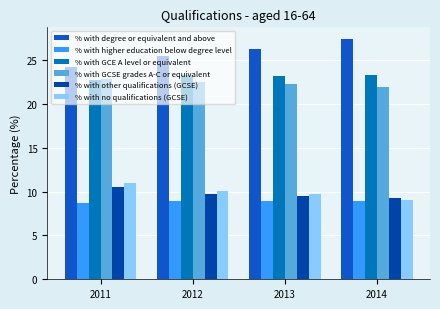

What is the total value across all series at 2013?

99.9